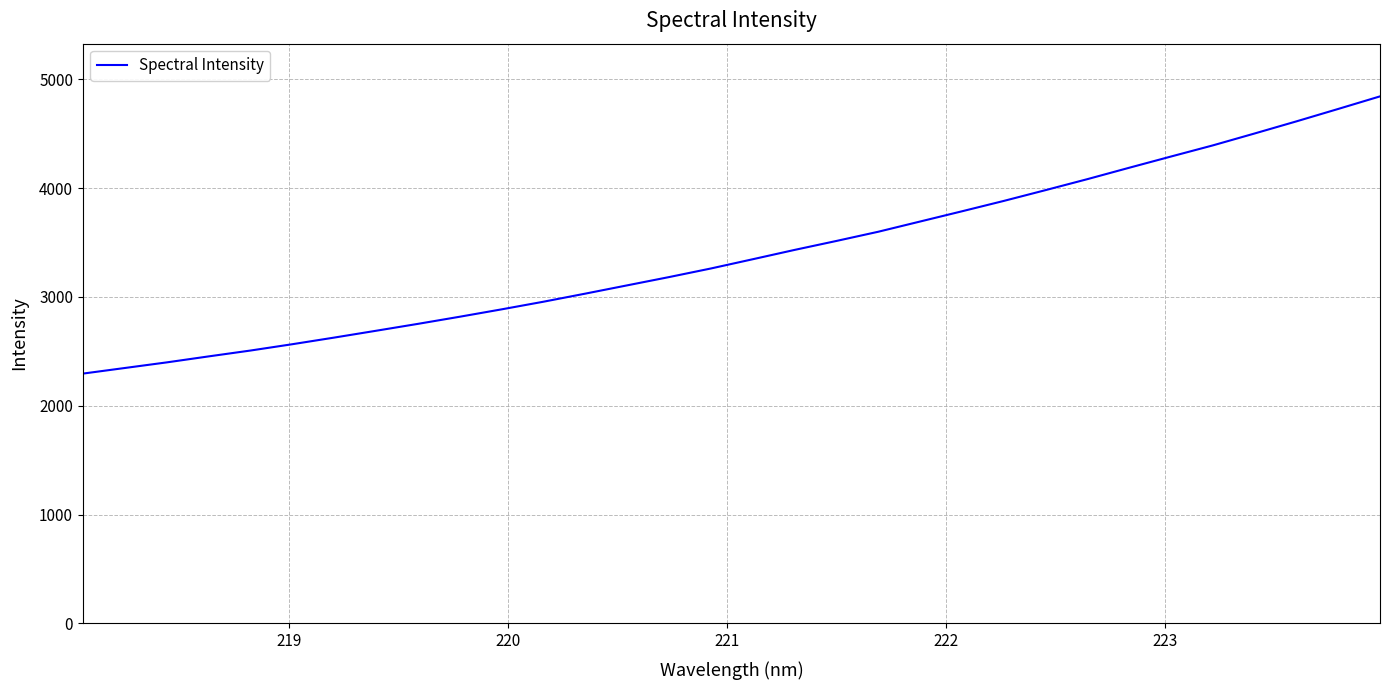

What is the smallest value displayed?

2295.4